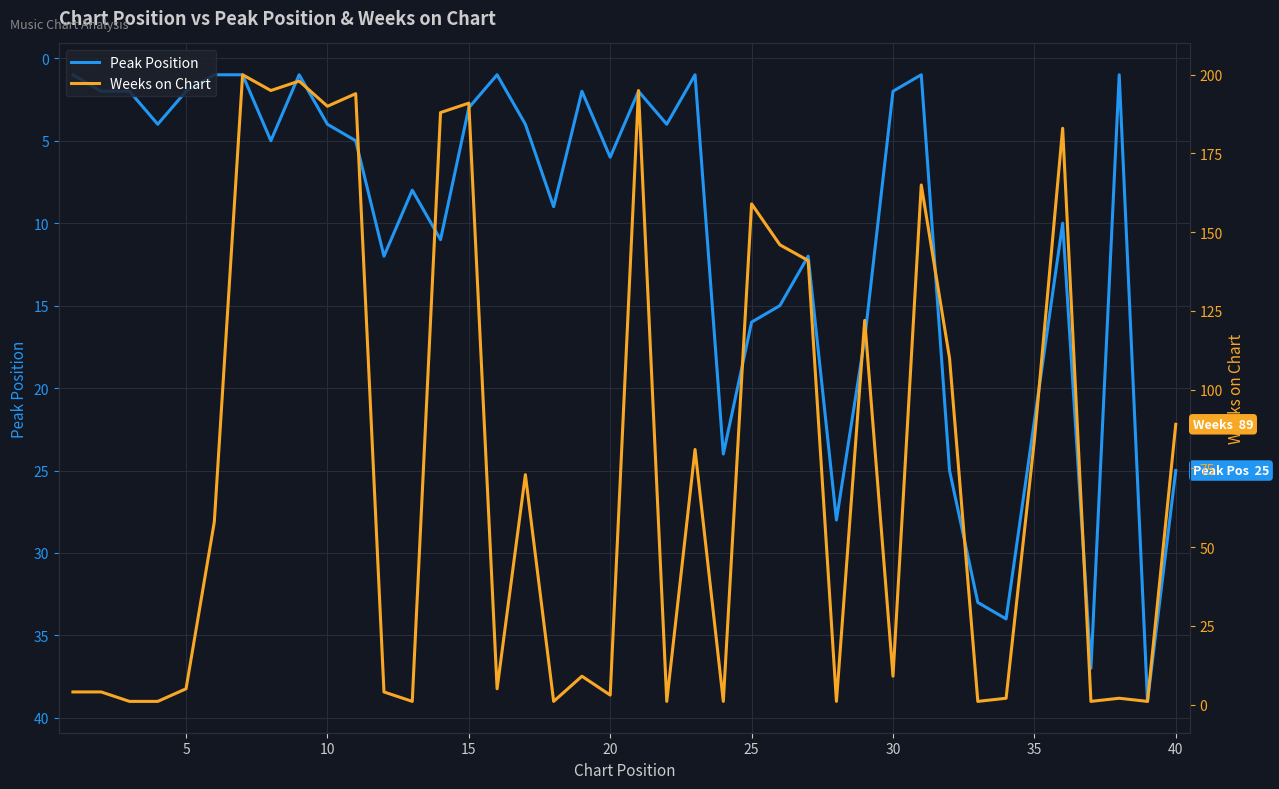

How many times do Weeks on Chart and Peak Position cross each other?

20